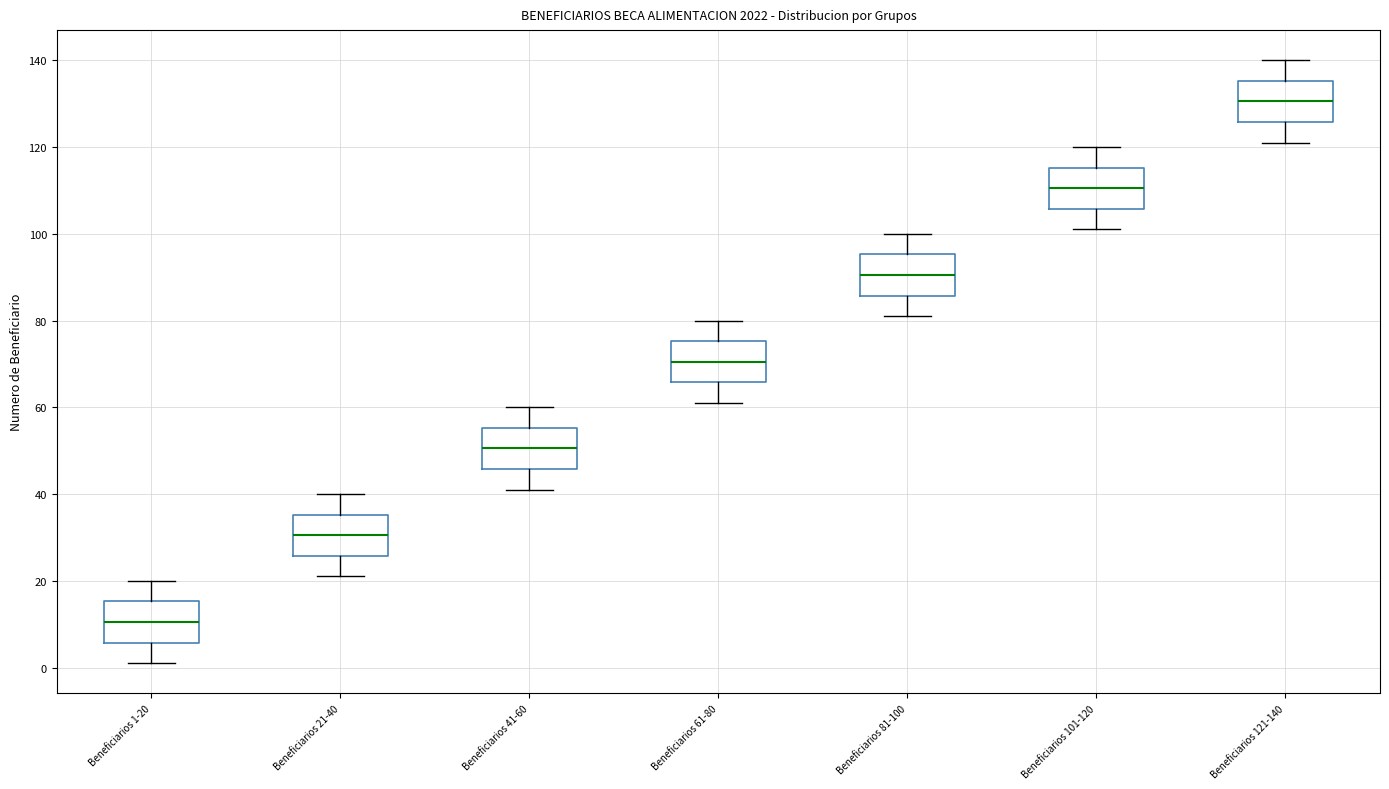

Reading left to right, transcribe this box plot: for each box, give where its median line is, the range the box spans, and where its two whiskers end, as read against the y-axis. The values are not printed on the chart, so give them approximately, as read against the axis.

Beneficiarios 1-20: median 10, box 6 to 16, whiskers 2 to 20
Beneficiarios 21-40: median 30, box 26 to 36, whiskers 22 to 40
Beneficiarios 41-60: median 50, box 46 to 56, whiskers 42 to 60
Beneficiarios 61-80: median 70, box 66 to 76, whiskers 62 to 80
Beneficiarios 81-100: median 90, box 86 to 96, whiskers 82 to 100
Beneficiarios 101-120: median 110, box 106 to 116, whiskers 102 to 120
Beneficiarios 121-140: median 130, box 126 to 136, whiskers 122 to 140